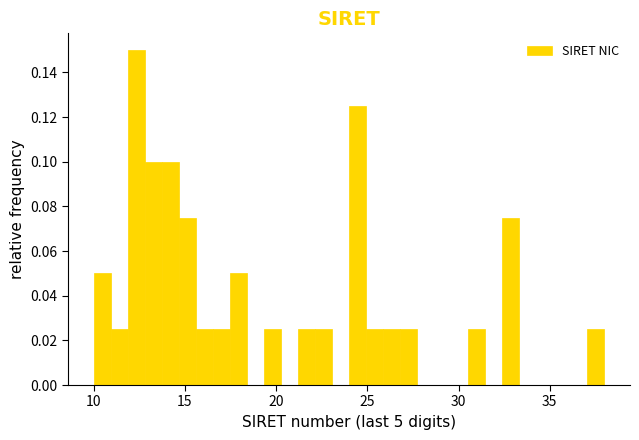

Read against the x-axis, roughly where is the centre of the tallest bar?

12.5